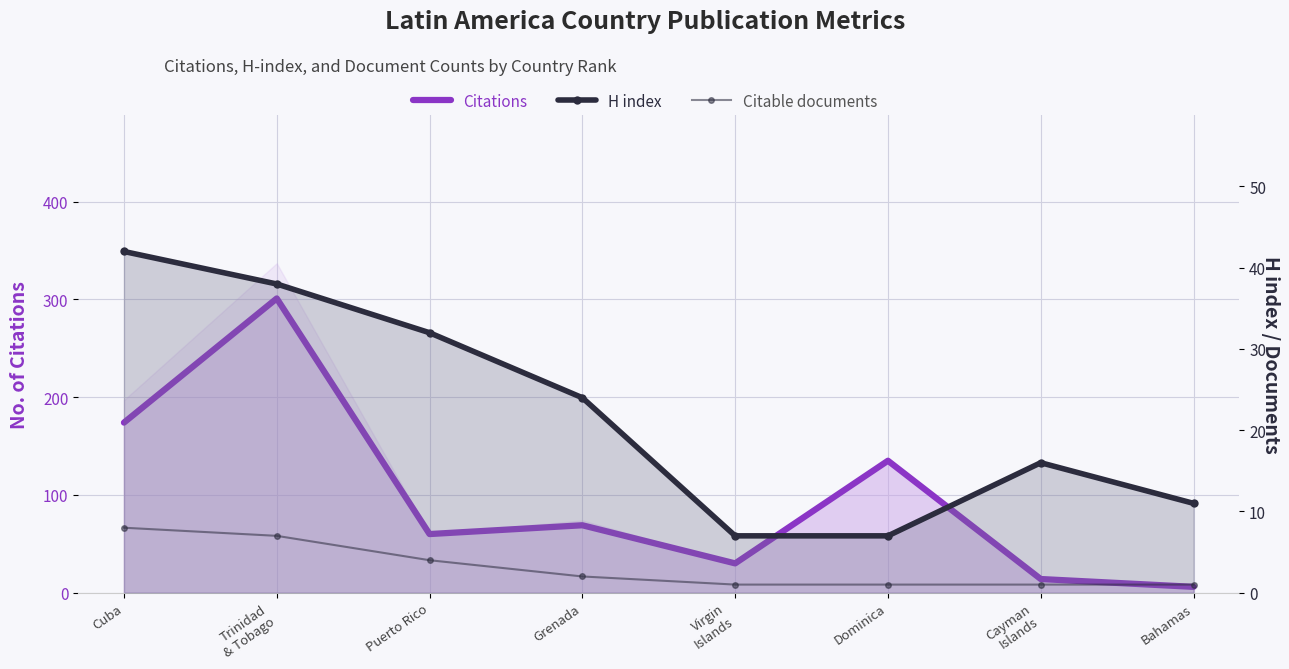

How many data points in H index are less than 24?

4